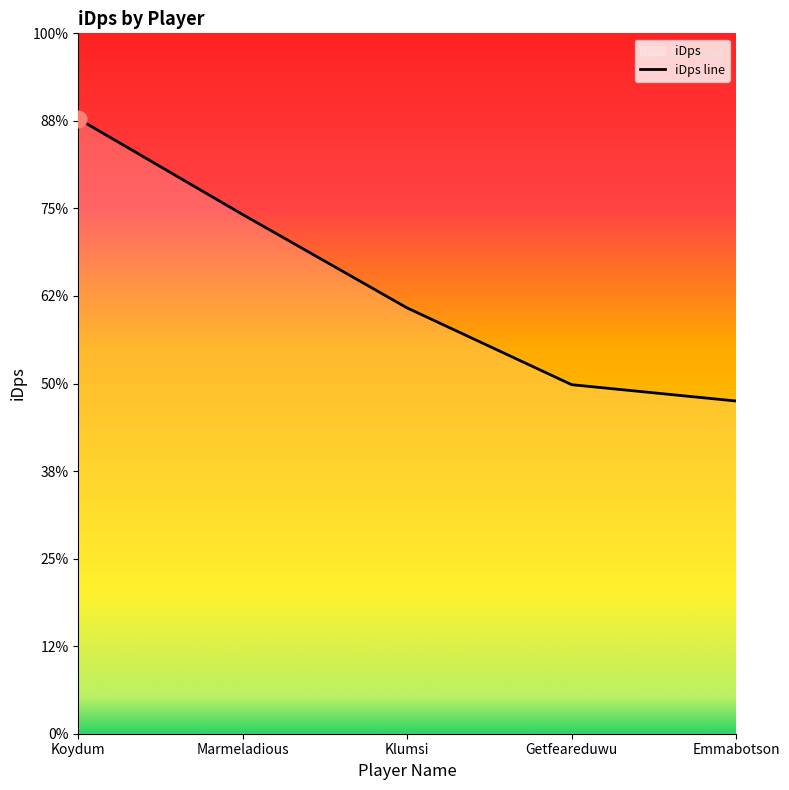

What position from the right is Marmeladious?

4